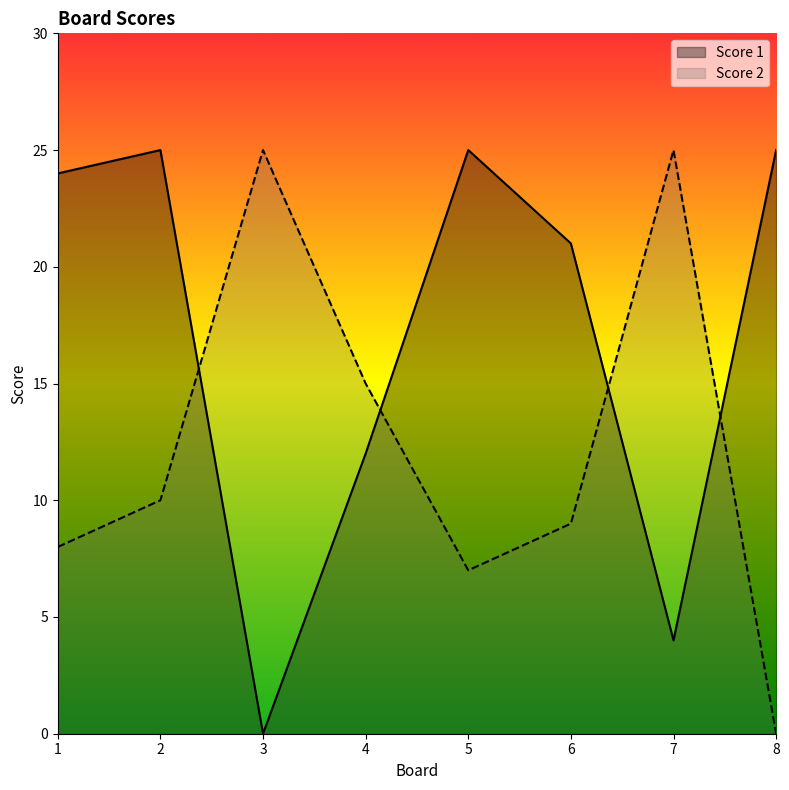

At which label does Score 2 first exceed 10?

3